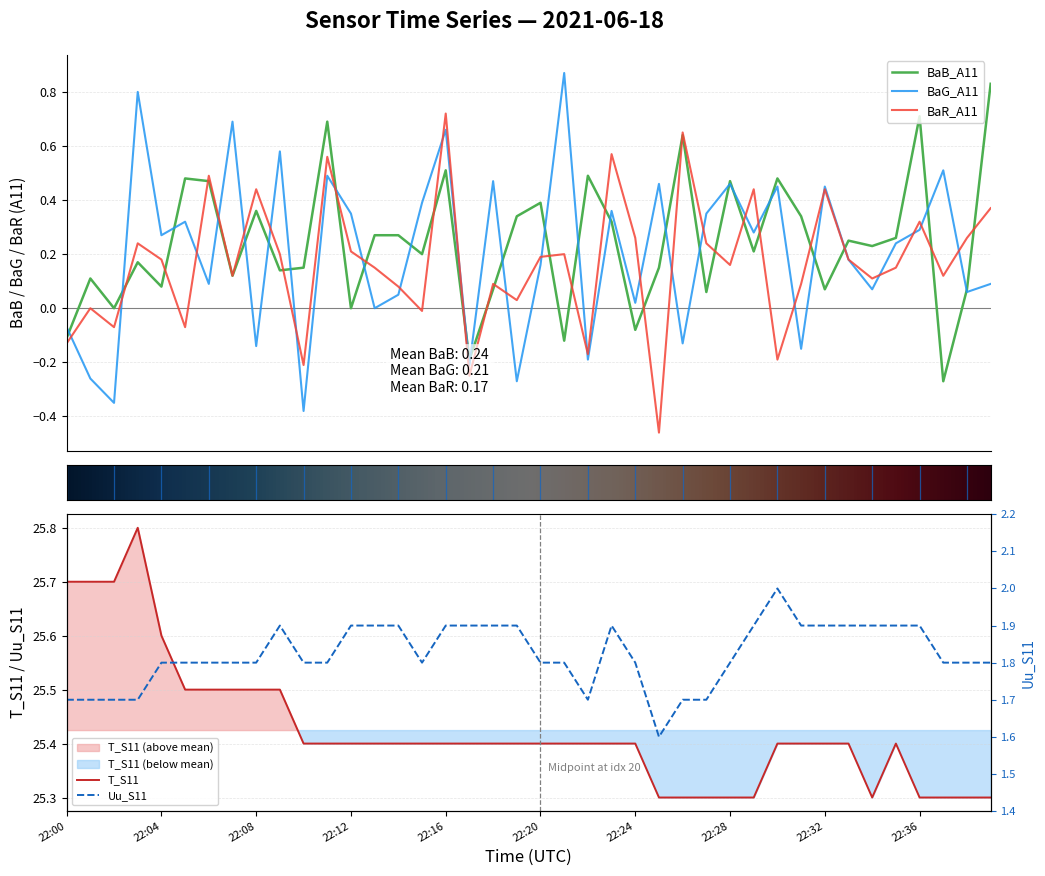

What are all the series names shown in the legend?

BaB_A11, BaG_A11, BaR_A11, T_S11, Uu_S11